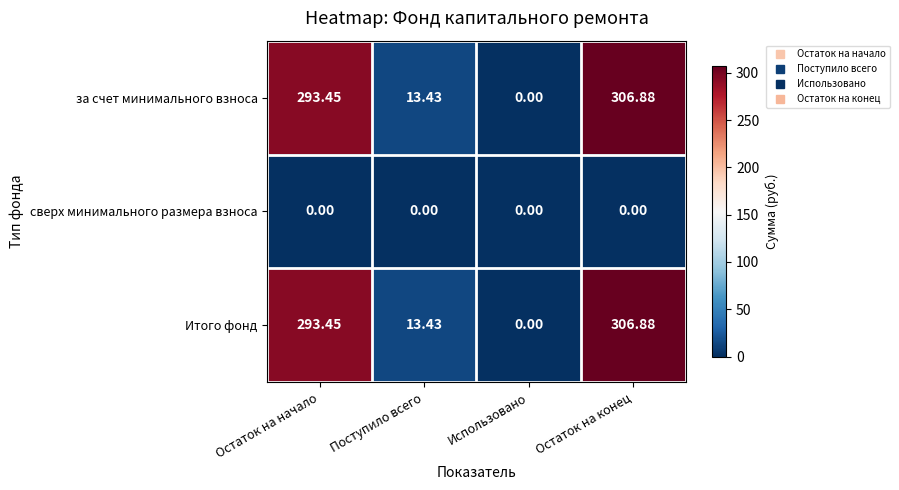

At how many categories does at least one series exceed 224?

2